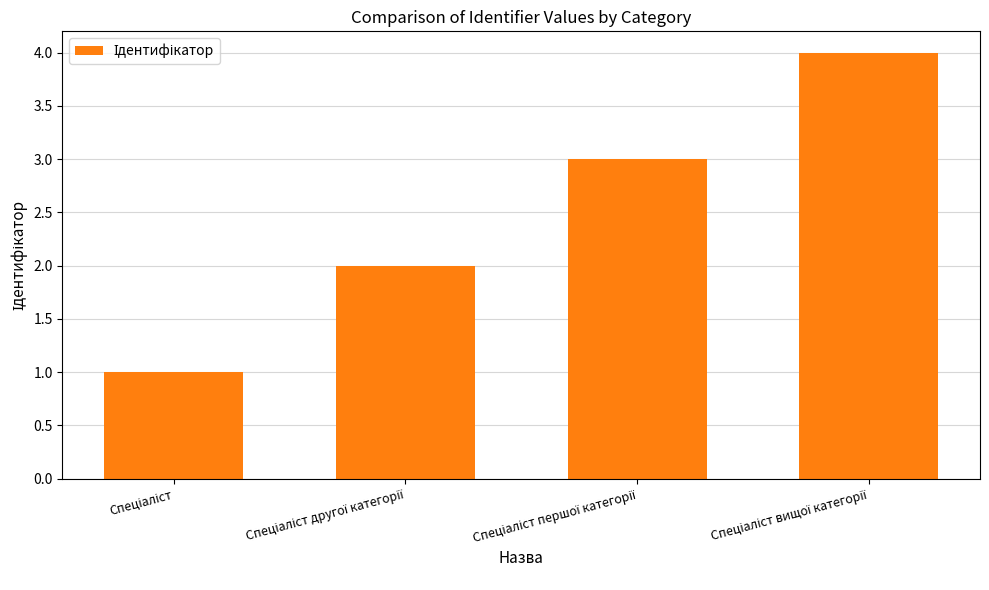

What is the difference between the maximum and minimum values?

3